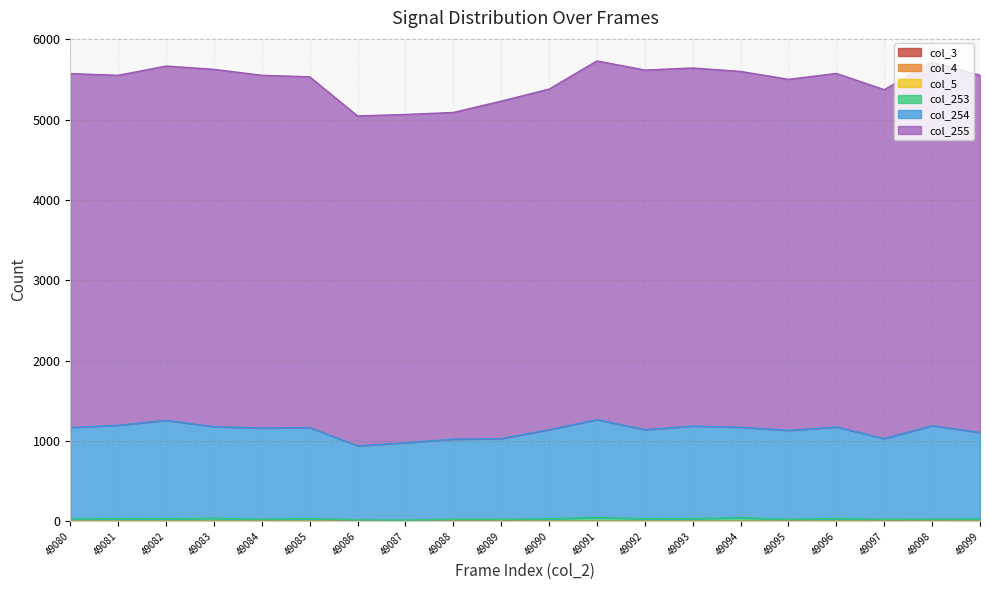

Reading left to right, list all the values displayed in this chart.

col_3: 0	0	0	0	0	0	0	0	0	0	0	0	0	0	0	0	0	0	0	0
col_4: 0	0	0	0	0	0	0	0	0	0	0	0	0	0	0	0	0	0	0	0
col_5: 0	0	0	0	0	0	0	0	0	0	0	0	0	0	0	0	0	0	0	0
col_253: 29	33	32	38	26	34	18	16	24	24	32	47	32	34	45	24	36	24	27	29
col_254: 1140	1163	1225	1141	1135	1133	922	962	999	1006	1109	1219	1109	1152	1126	1108	1138	1006	1164	1077
col_255: 4406	4358	4412	4449	4393	4368	4108	4088	4068	4202	4241	4467	4478	4459	4431	4372	4403	4345	4528	4449